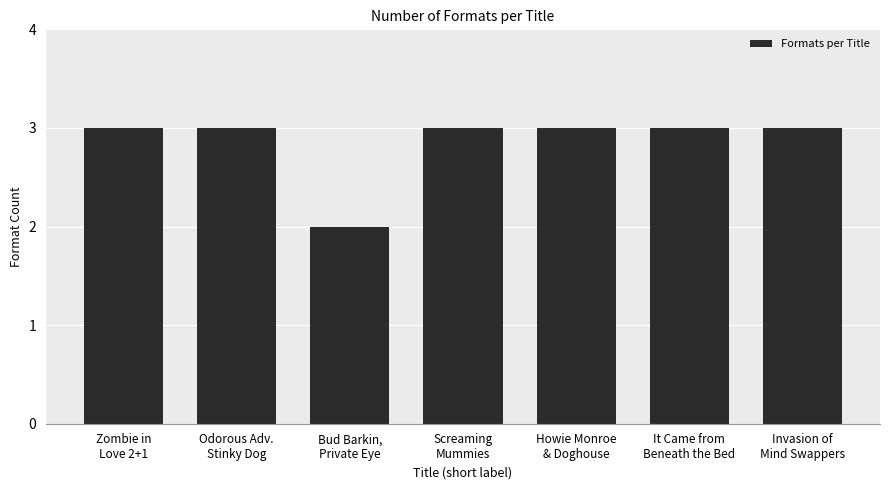

What is the approximate value at Screaming
Mummies?

3